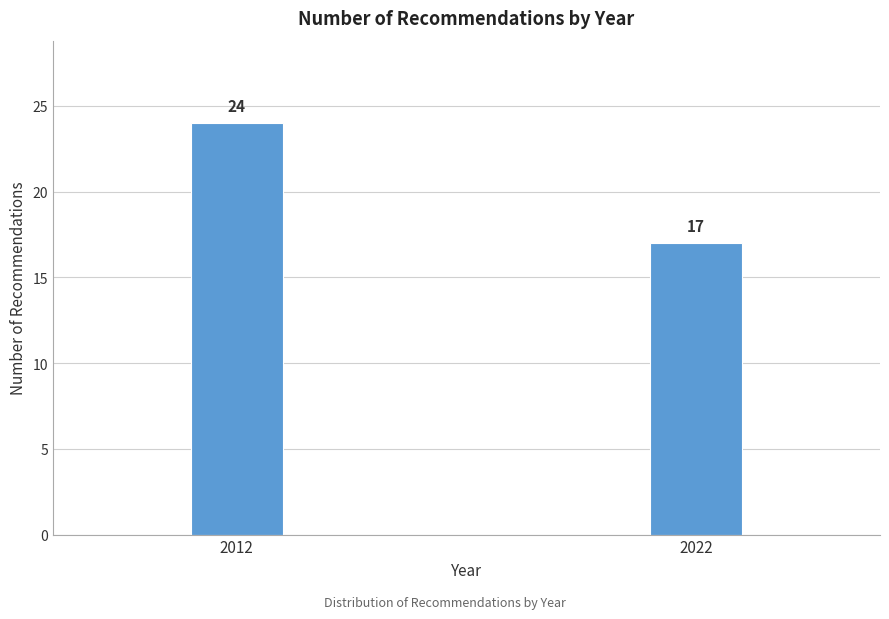

Reading left to right, extract all data points from this chart.

2012=24	2022=17